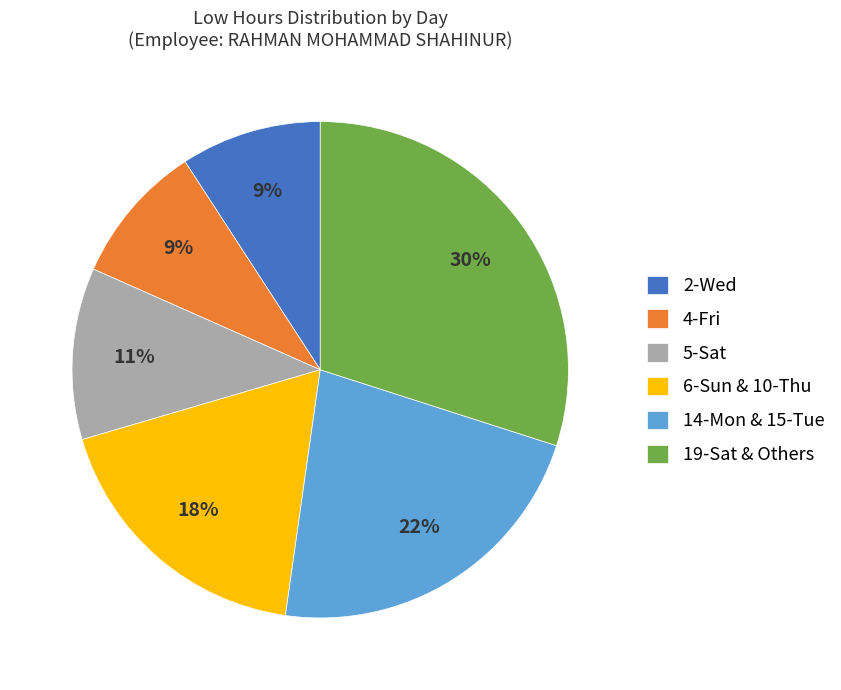

Approximately how many times larger is the value at 6-Sun & 10-Thu compared to 19-Sat & Others?

0.6